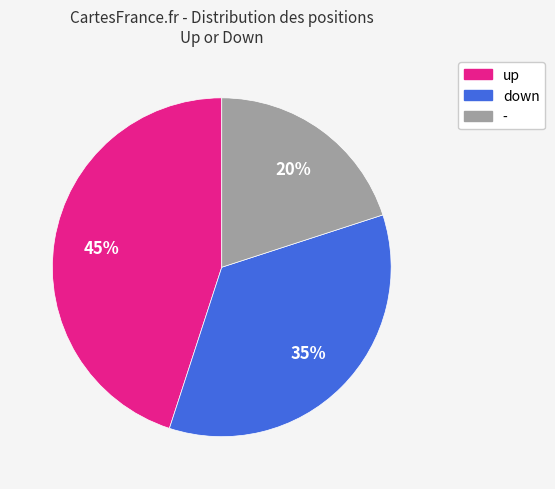

Approximately how many times larger is the value at up compared to down?

1.3